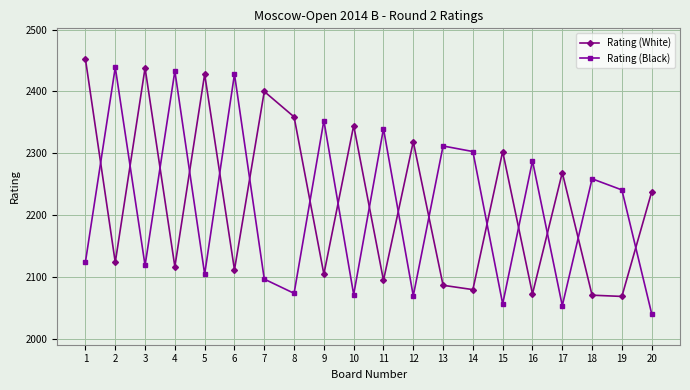

What is the sum of the Rating (White) values at 5 and 4?

4545